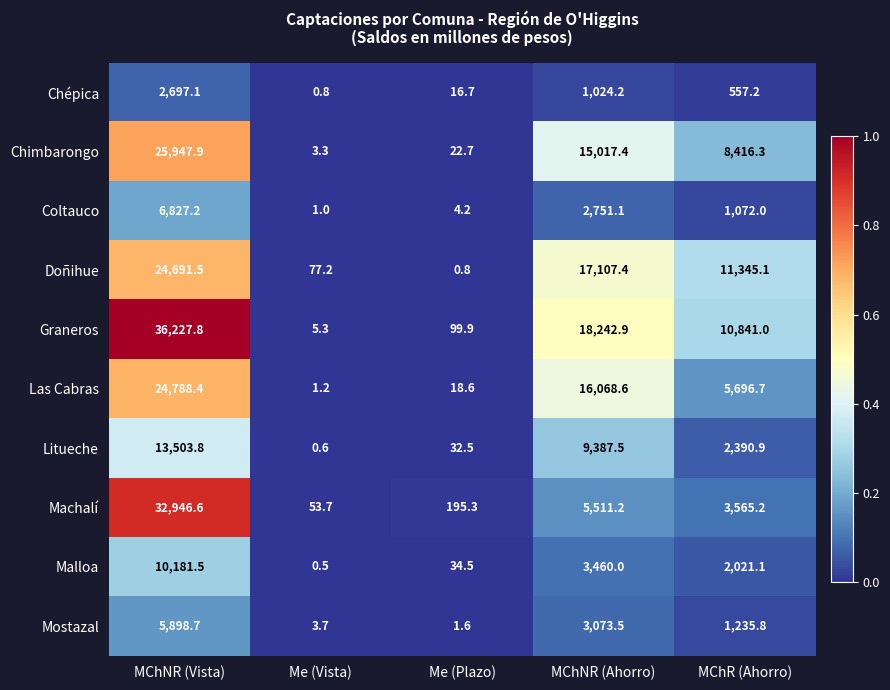

Which series has the largest range (max minus min)?

Graneros